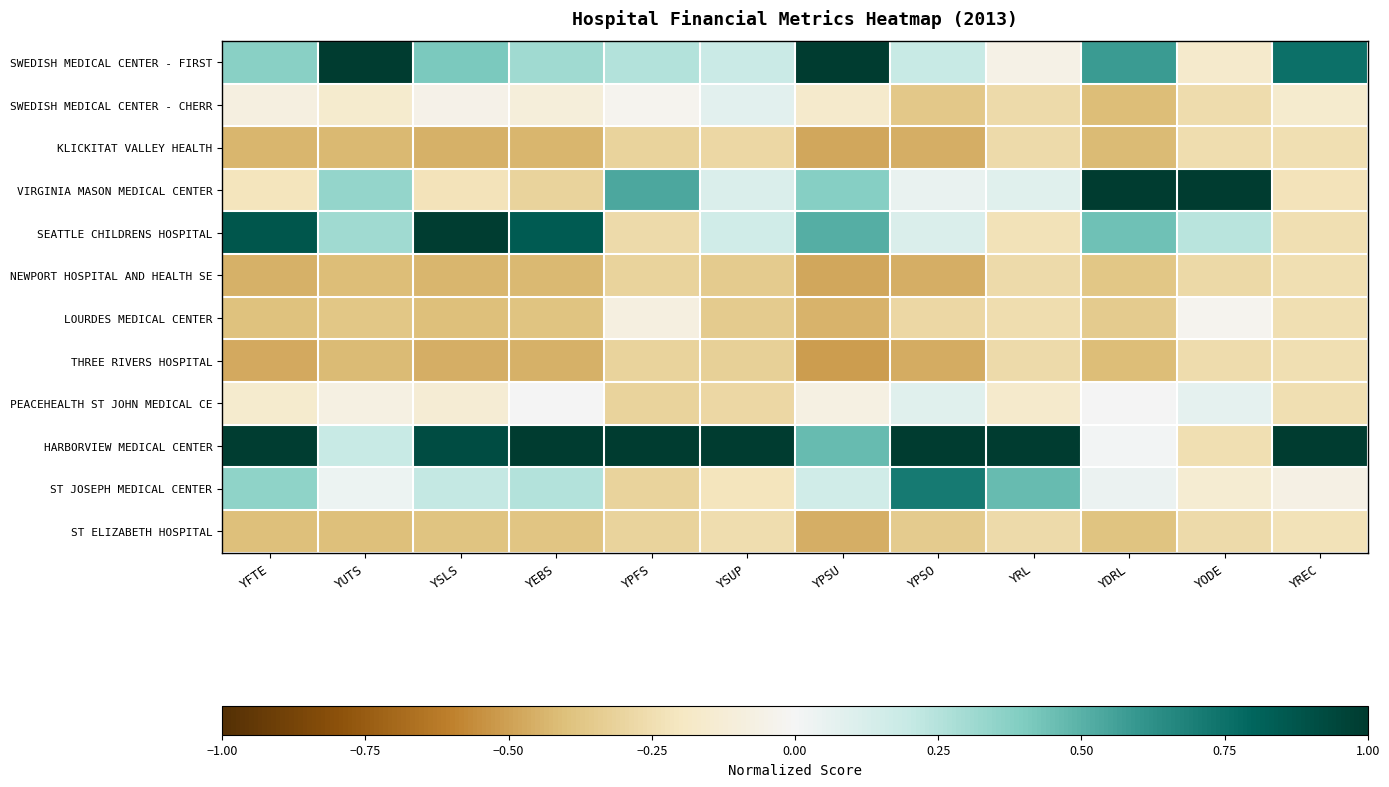

At which category does the chart reach its minimum across all series?

YPSU